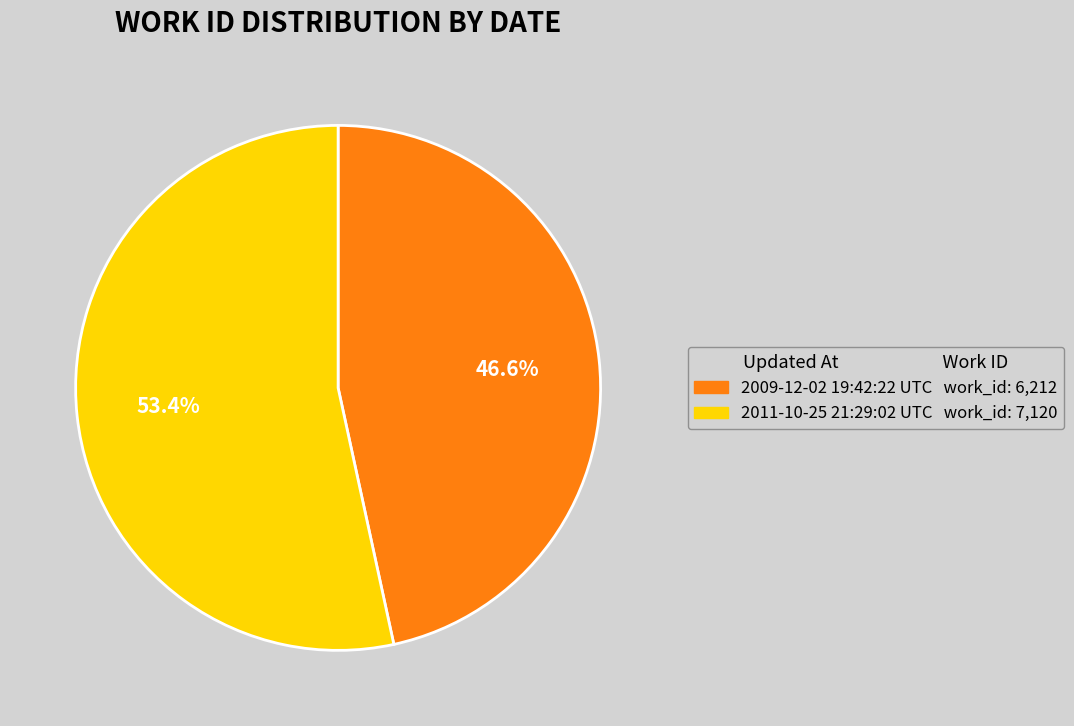

Which has a higher value, 2011-10-25 21:29:02 UTC or 2009-12-02 19:42:22 UTC?

2011-10-25 21:29:02 UTC